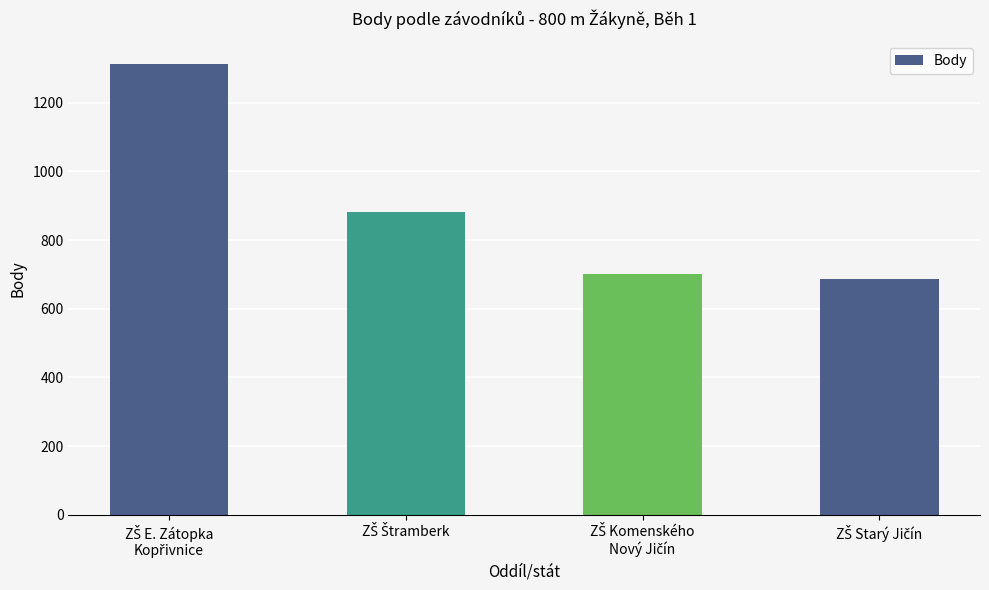

What is the maximum value shown in the chart?

1313